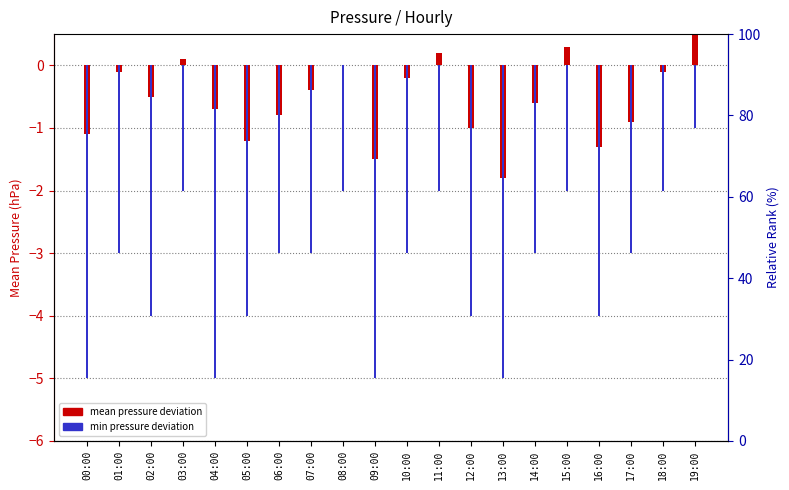

Which series has the largest total across all categories?

mean pressure deviation